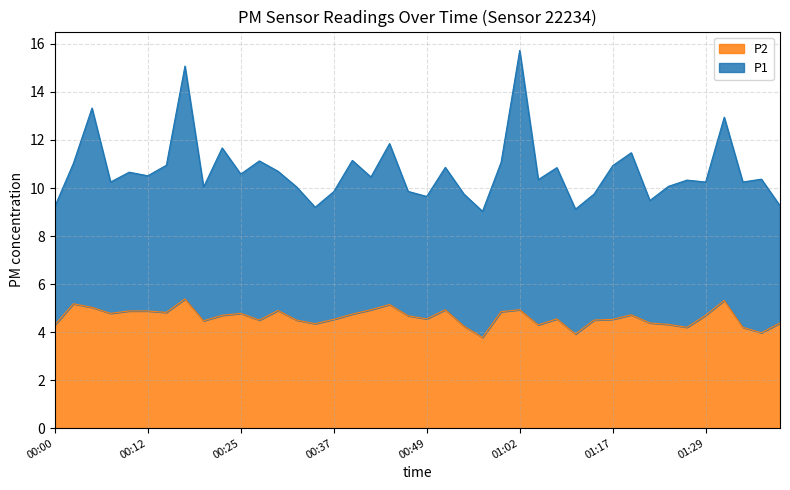

What is the sum of the values at 00:37 and 00:22?

9.2